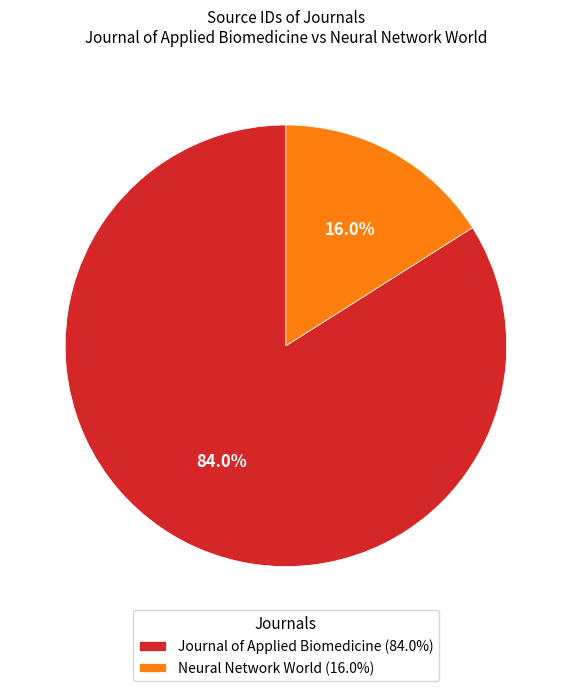

Which category accounts for the majority?

Journal of Applied Biomedicine